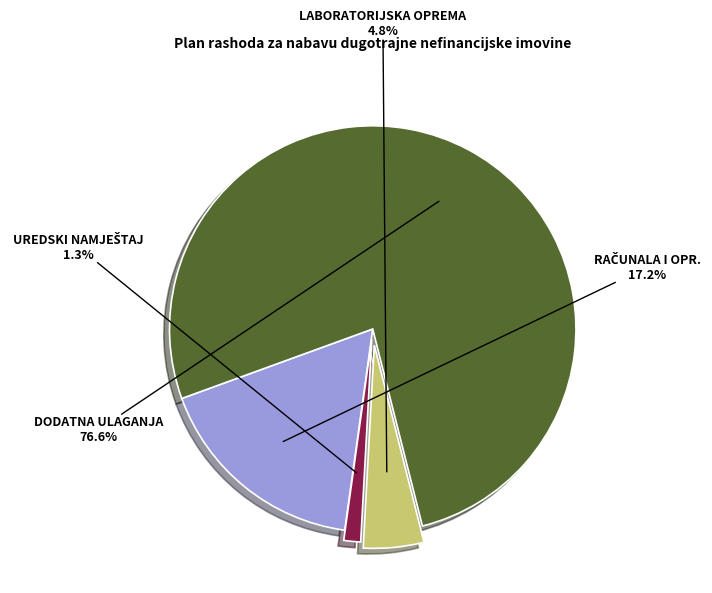

Is there any slice that represents more than half of the pie?

Yes